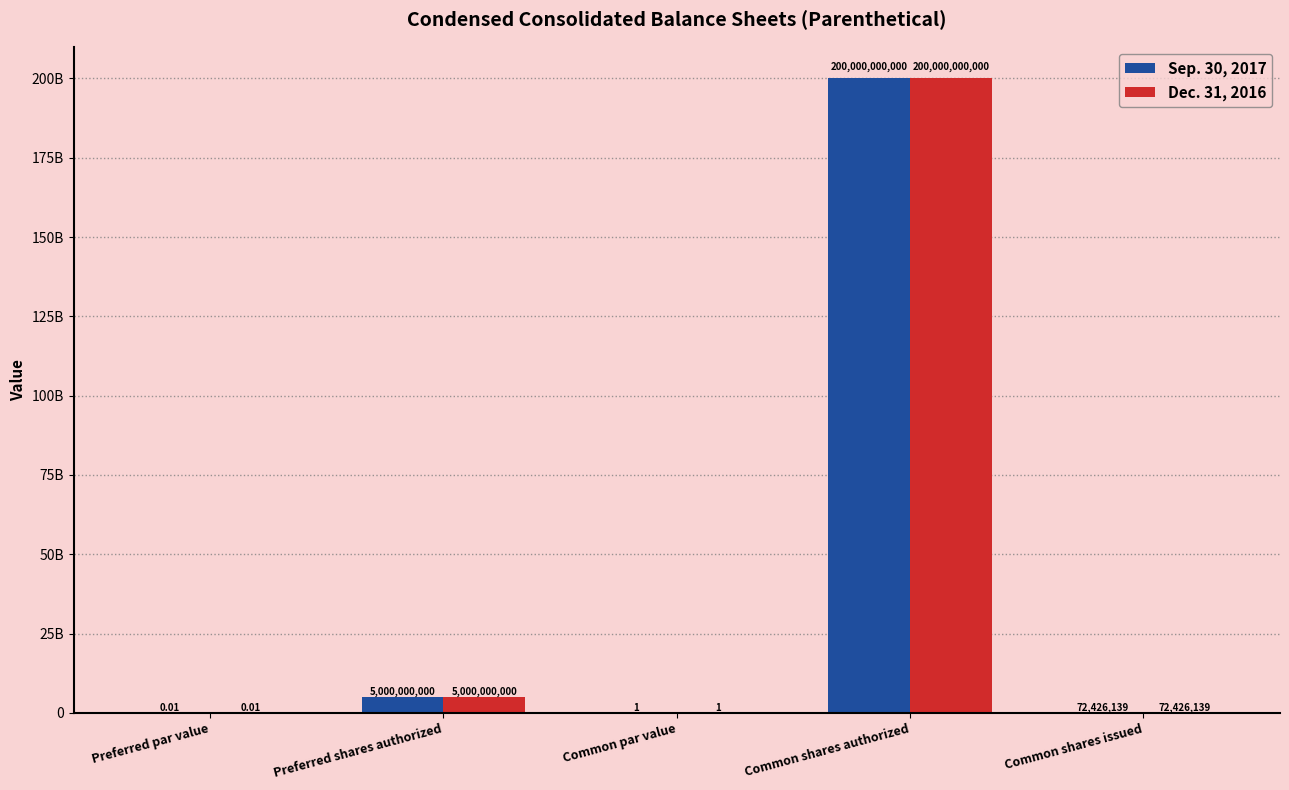

What are all the series names shown in the legend?

Sep. 30, 2017, Dec. 31, 2016